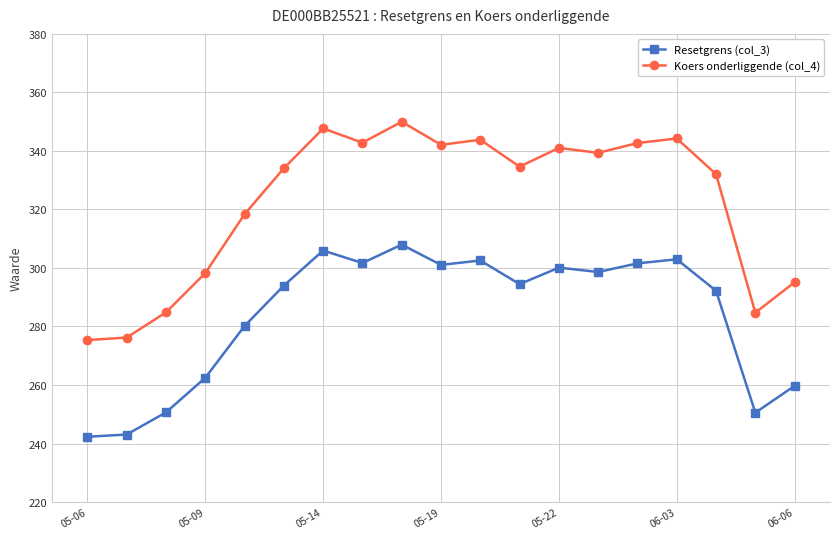

What is the maximum value for Resetgrens (col_3)?

308.0